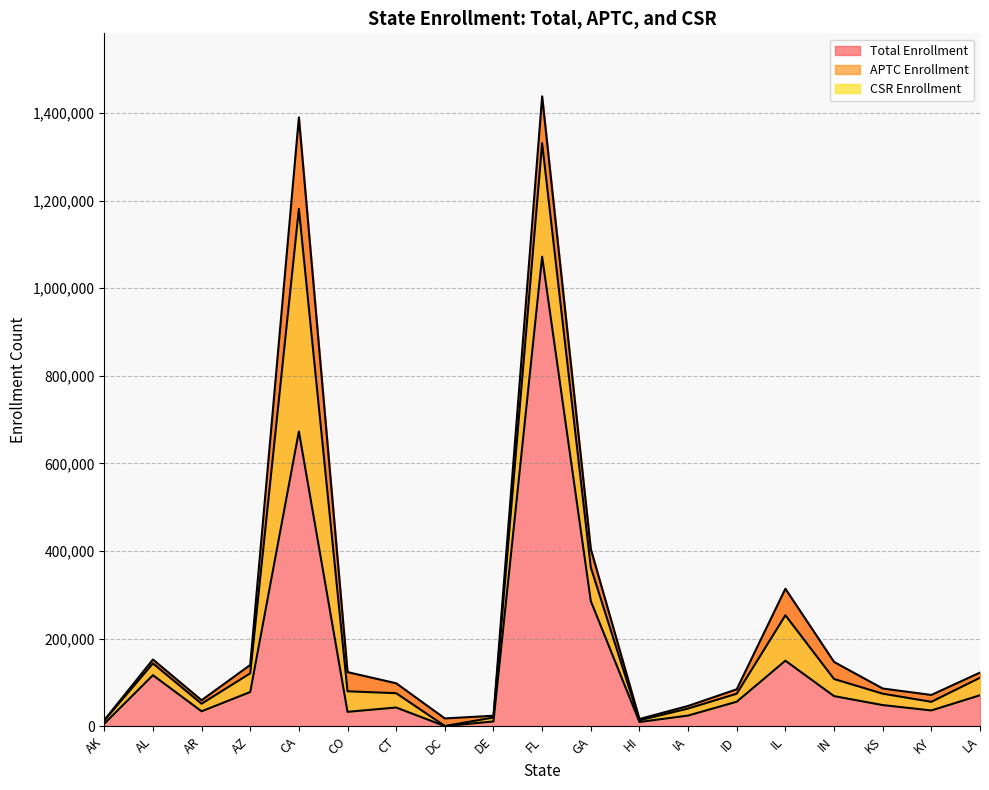

What is the minimum value shown in the chart?

525